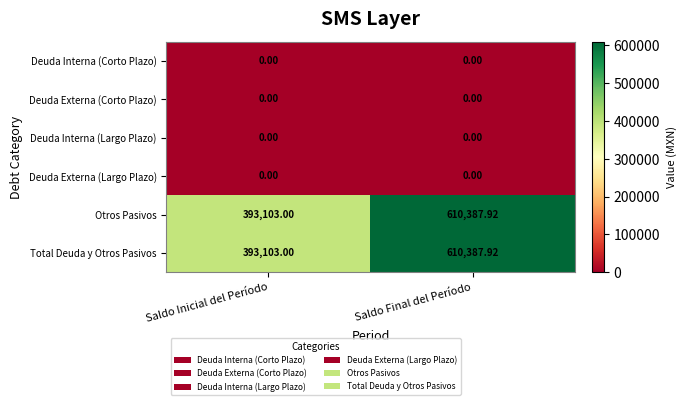

Where is Total Deuda y Otros Pasivos nearest to the value 501745?

Saldo Inicial del Período